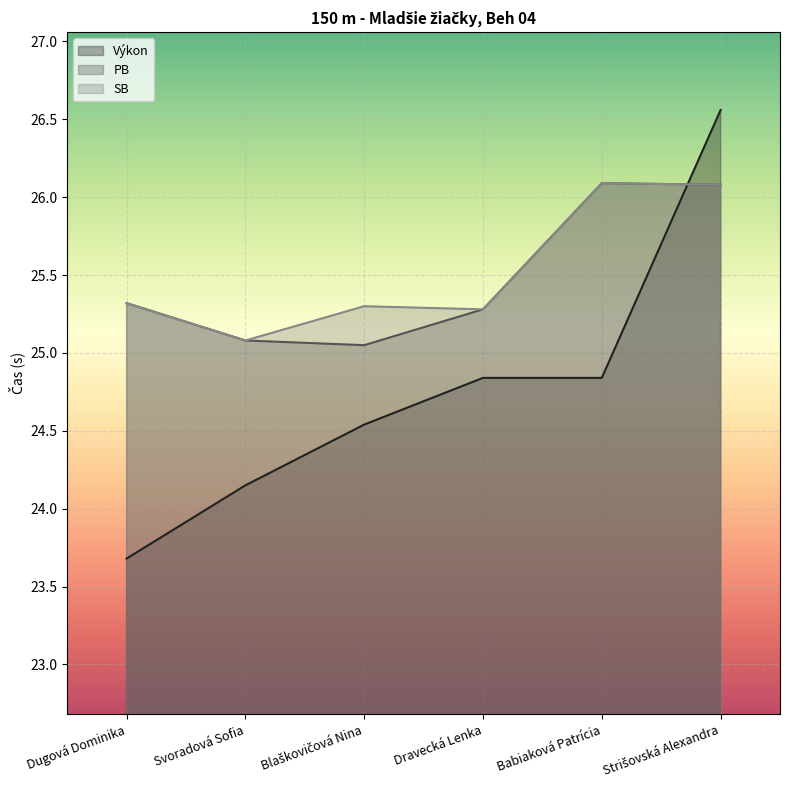

In SB, how many points are lower than both neighbors (excluding endpoints)?

2